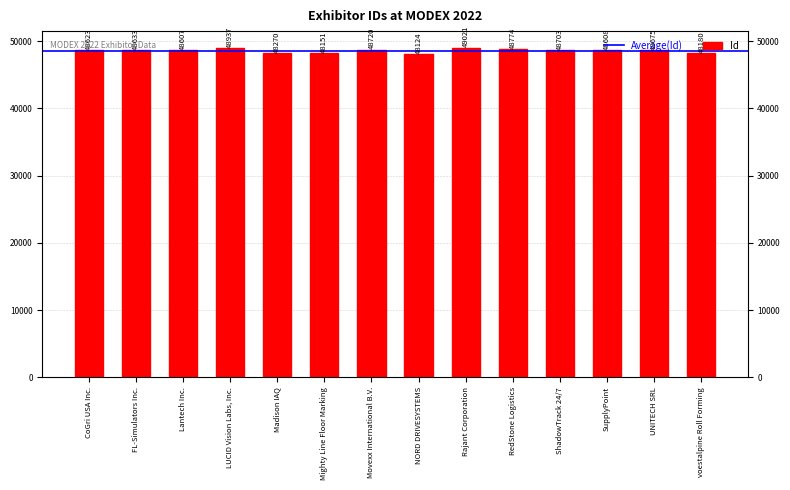

Which category has the lowest value across all series?

NORD DRIVESYSTEMS